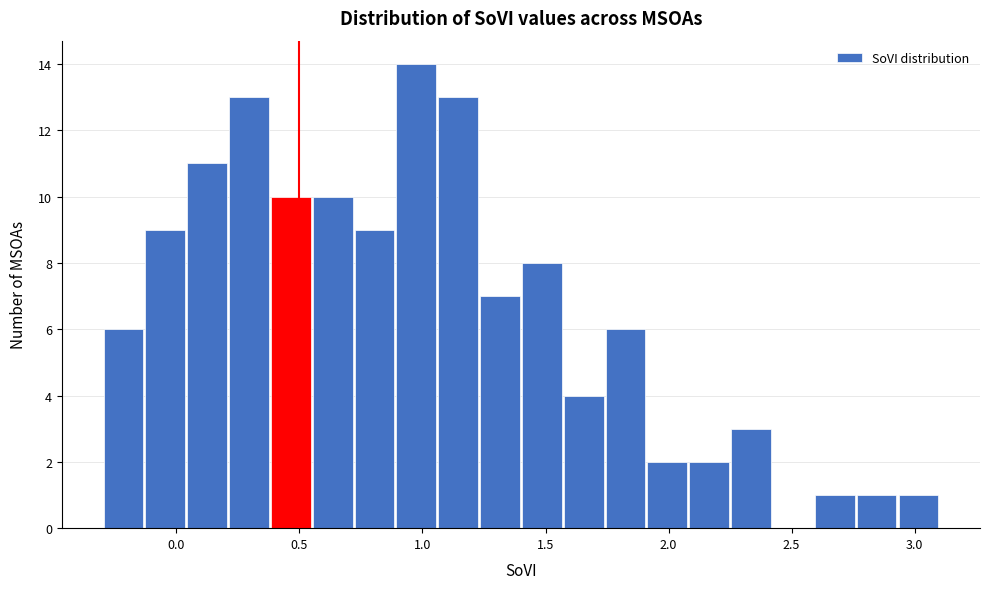

Around what value on the x-axis is the tallest bar? Give the approximate position of its centre, as read against the axis.

1.00